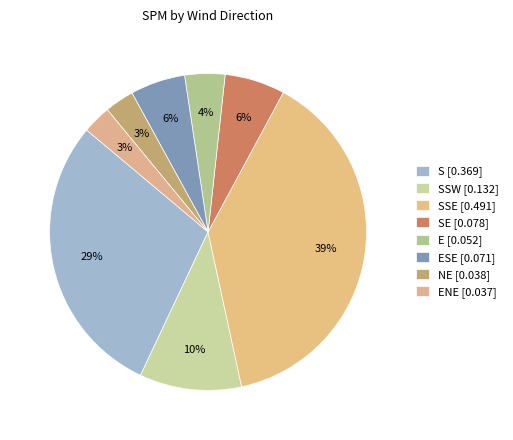

Which slice is the largest?

SSE